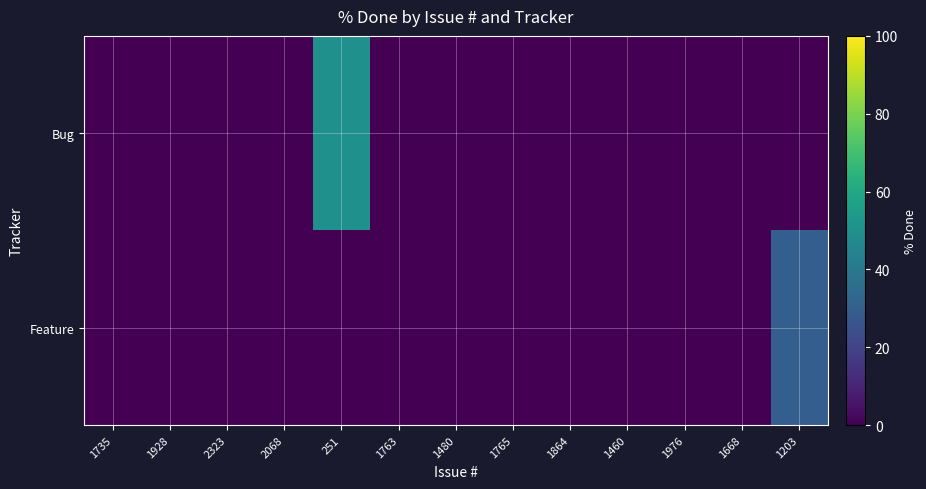

How many data points does each series have?

13